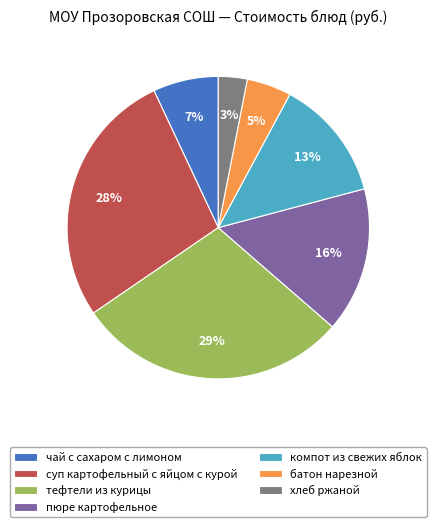

True or false: тефтели из курицы accounts for 14% of the total.

False